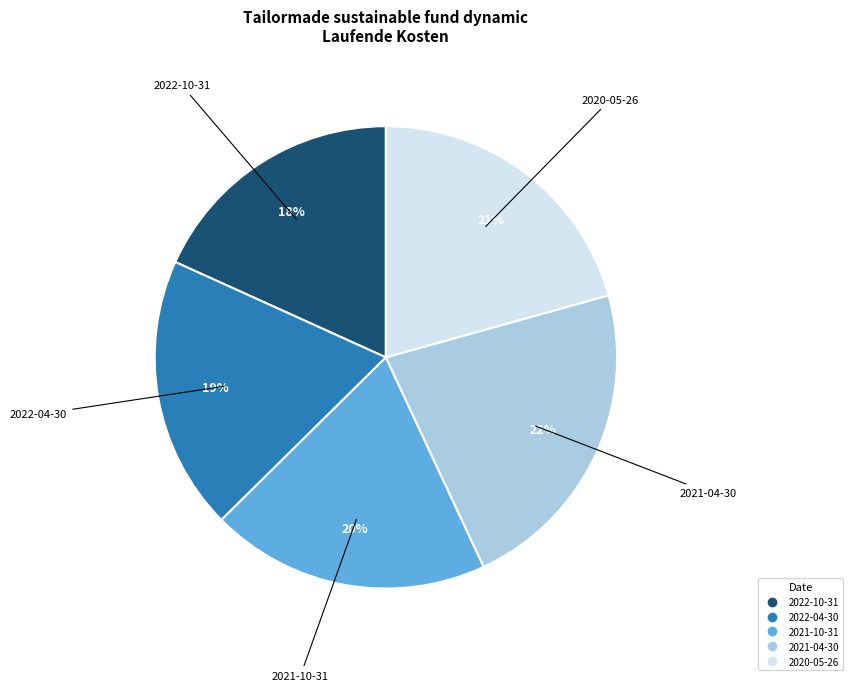

Does any single category account for the majority?

No